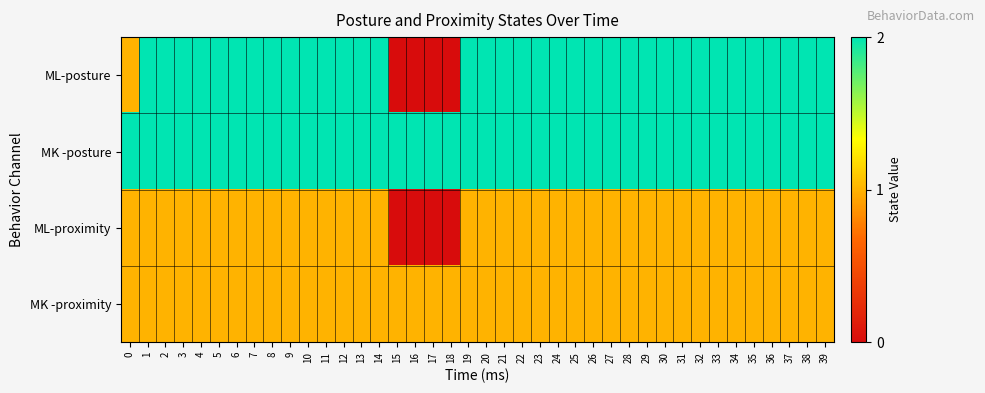

Which has a higher value, 12 or 19?

12